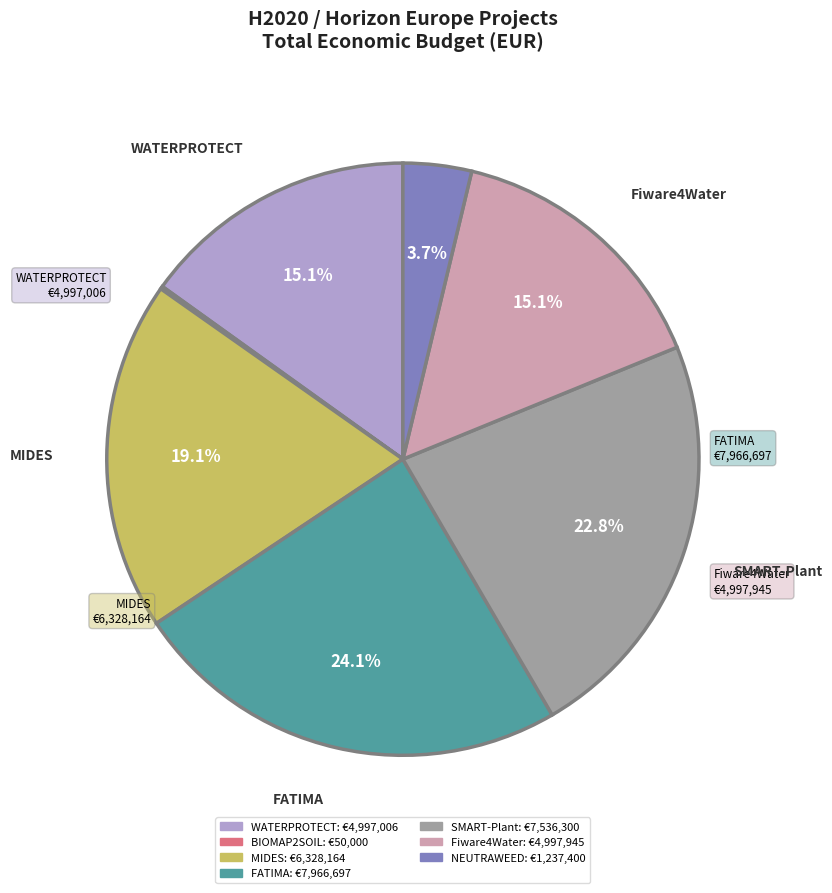

What percentage is NOT represented by FATIMA?

75.9%